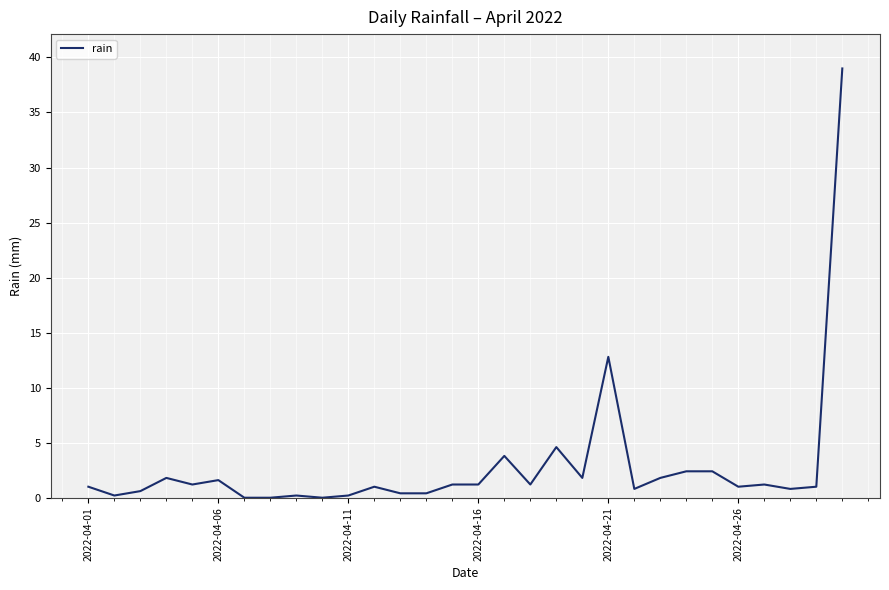

What is the greatest value displayed?

39.0